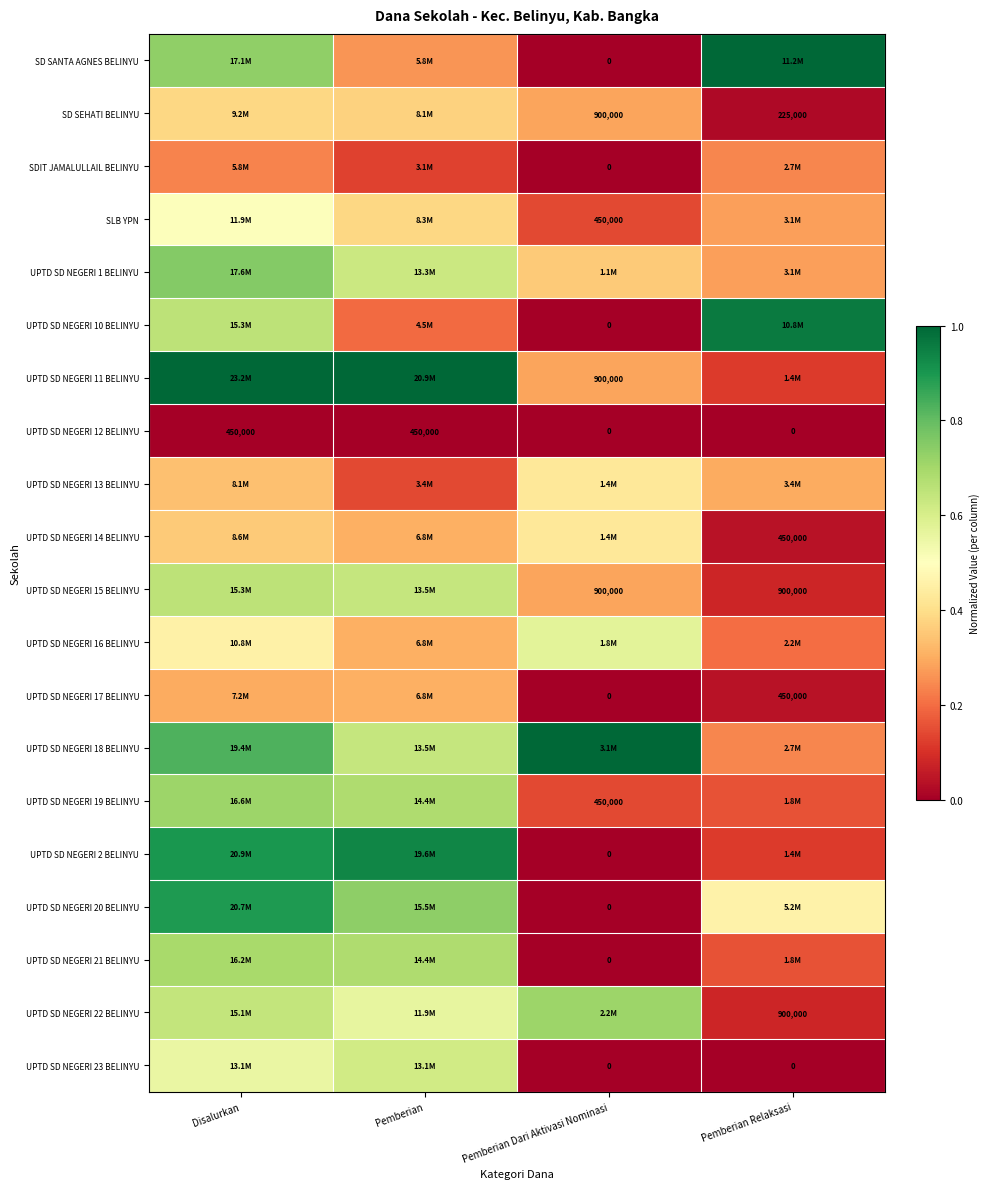

How many series are shown in this chart?

20